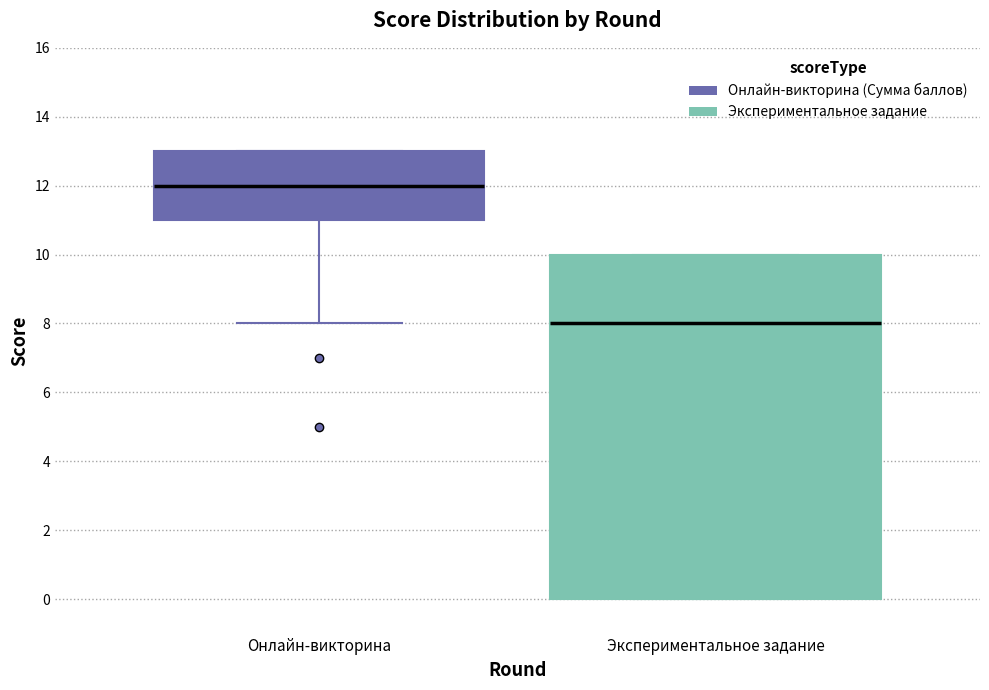

Where does the median line of the box for Онлайн-викторина sit on the y-axis? The values are not printed on the chart, so give them approximately, as read against the axis.

12